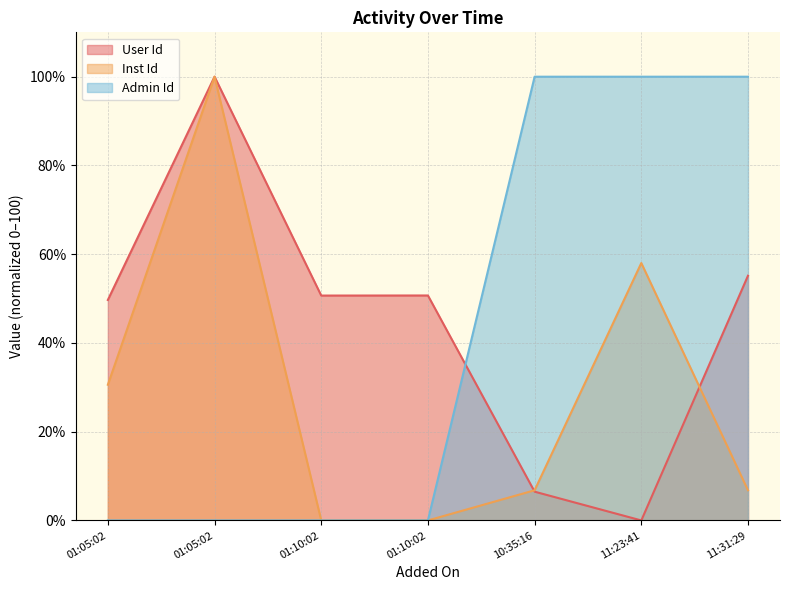

What is the average value of the Admin Id series?

42.9